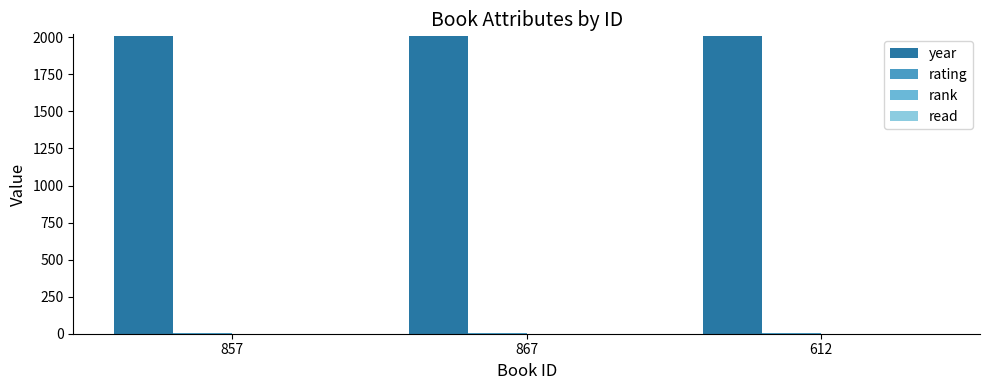

What is the highest value of the year series?

2012